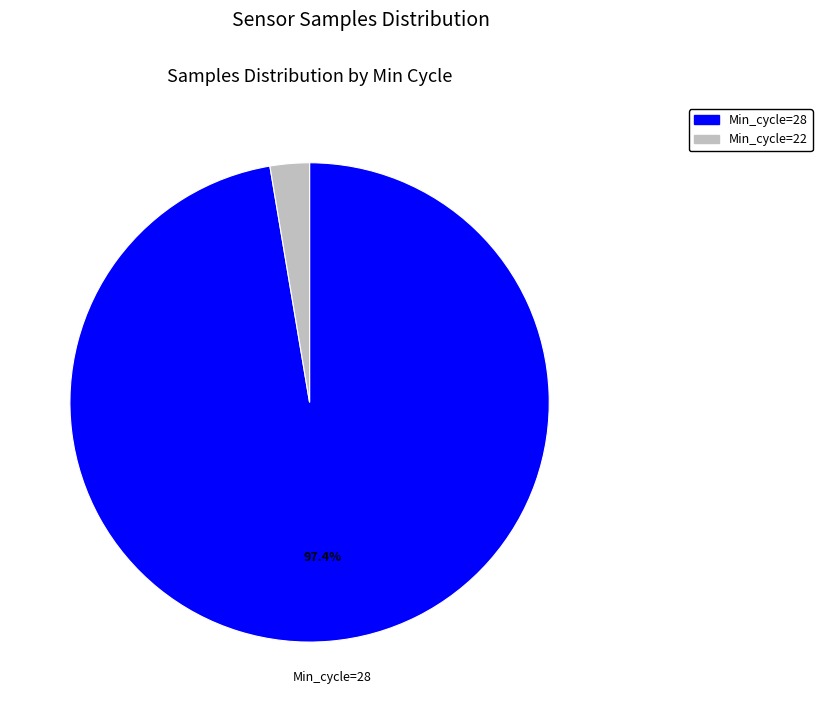

How many slices are in this pie chart?

2